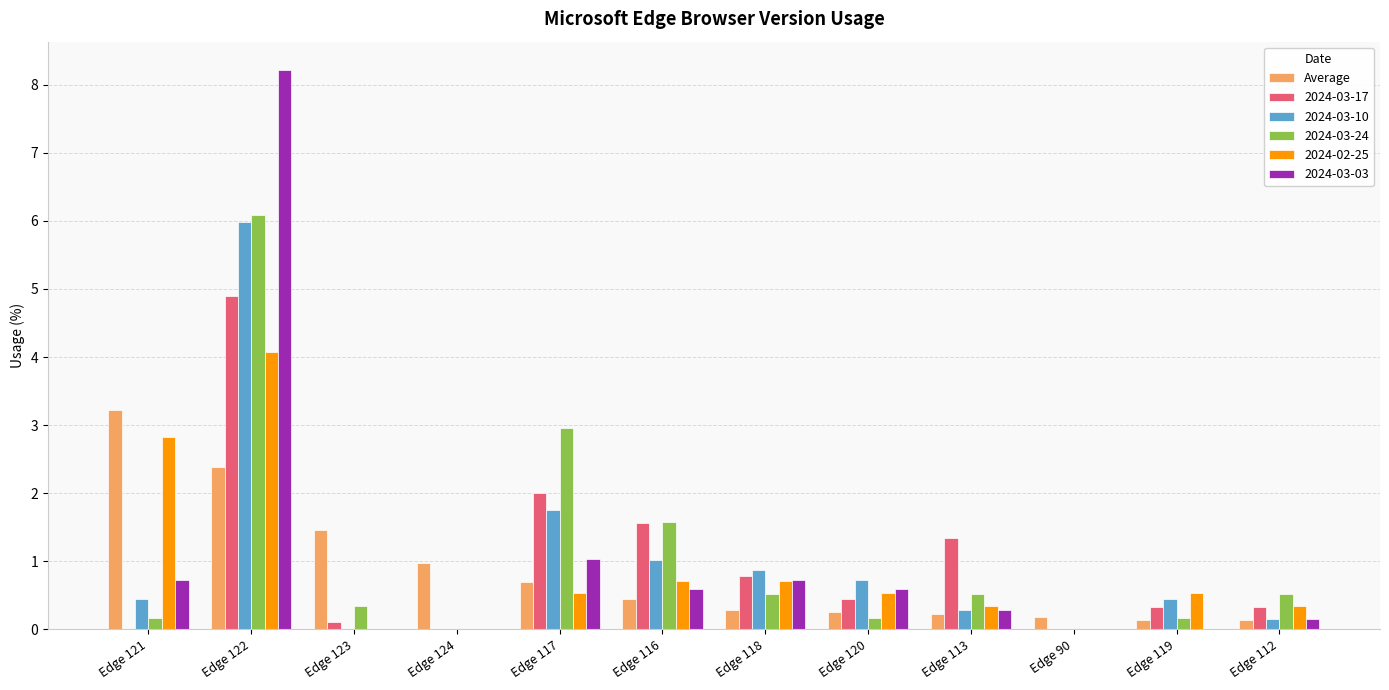

Is the value of 2024-03-10 at Edge 118 greater than the value of 2024-03-24 at Edge 119?

Yes